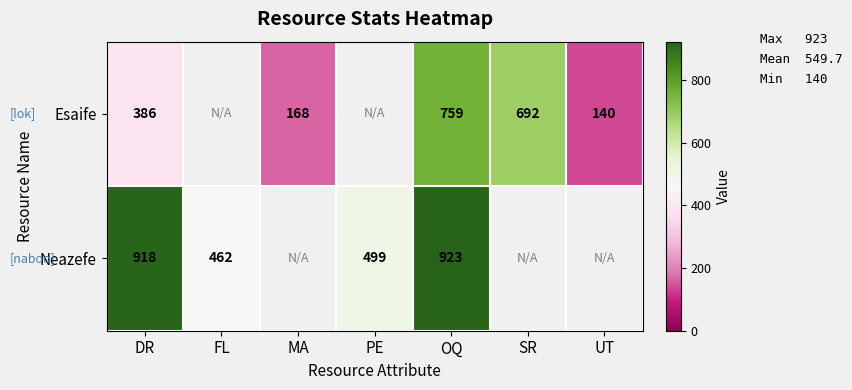

The Neazefe series shows 918 at DR. True or false?

True